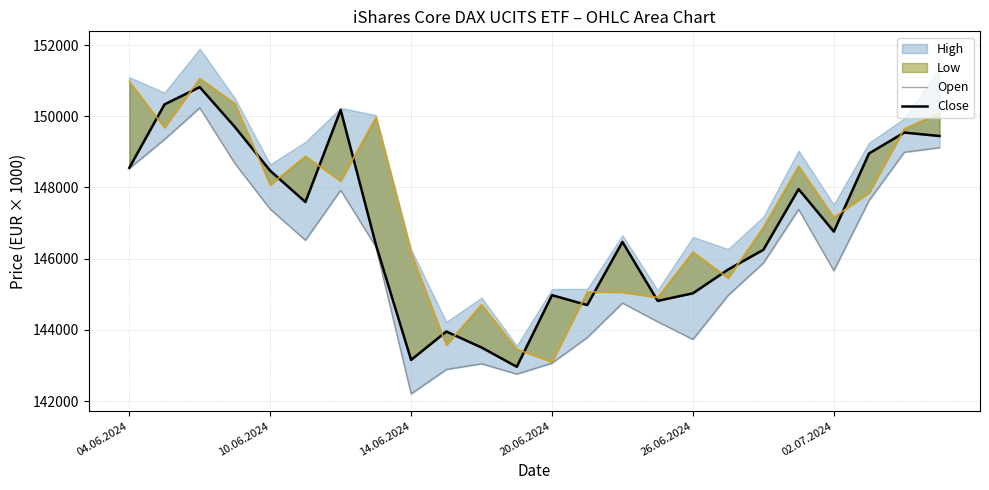

How many values in the Open series are below 146336?

12